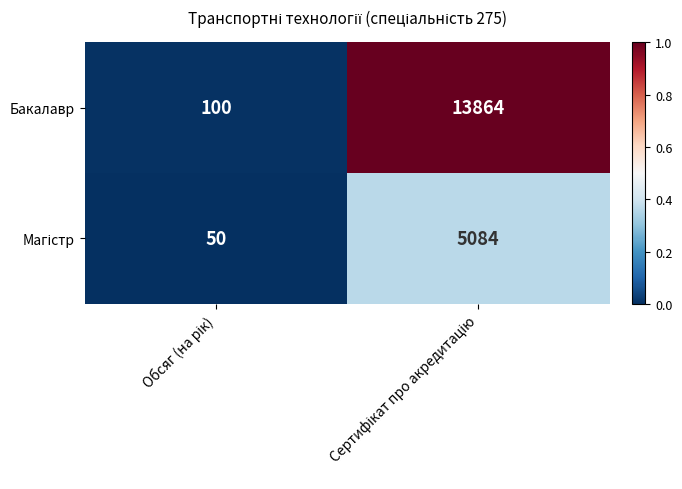

What is the minimum value for Бакалавр?

100